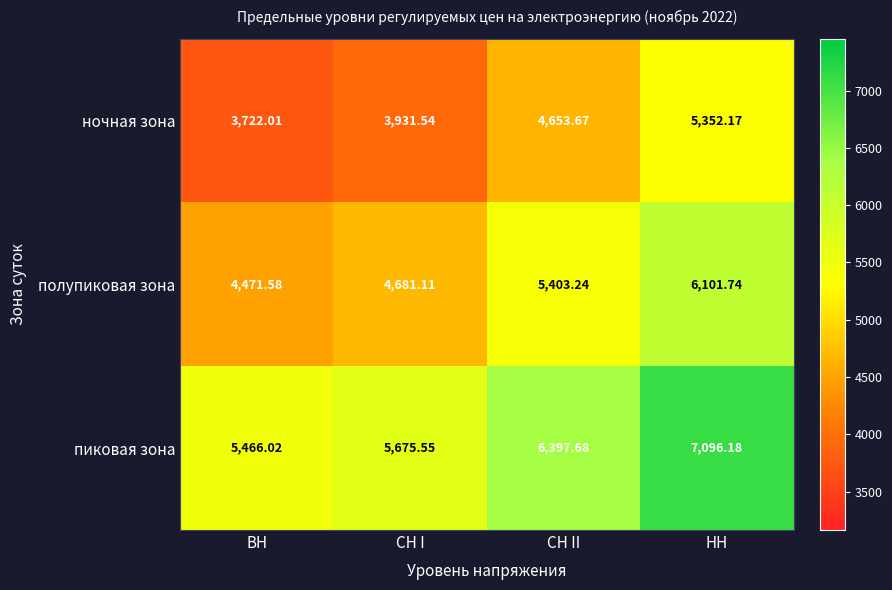

Rank the series by their average value, from lowest to highest.

ночная зона, полупиковая зона, пиковая зона